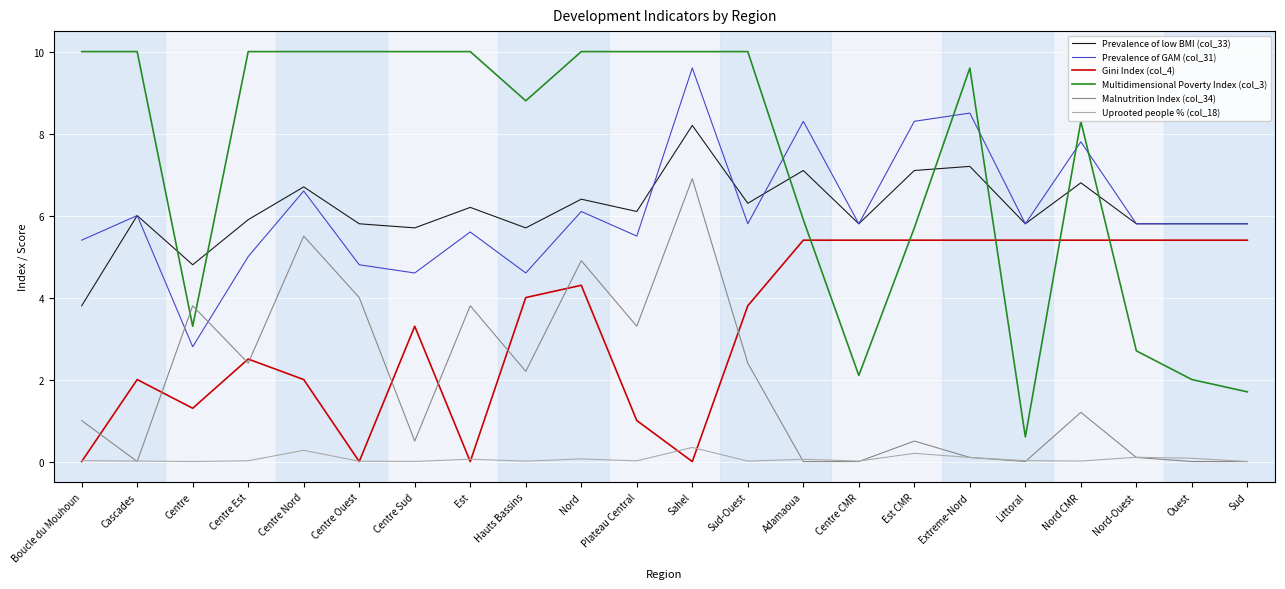

True or false: Uprooted people % (col_18) and Prevalence of low BMI (col_33) intersect in this chart.

False